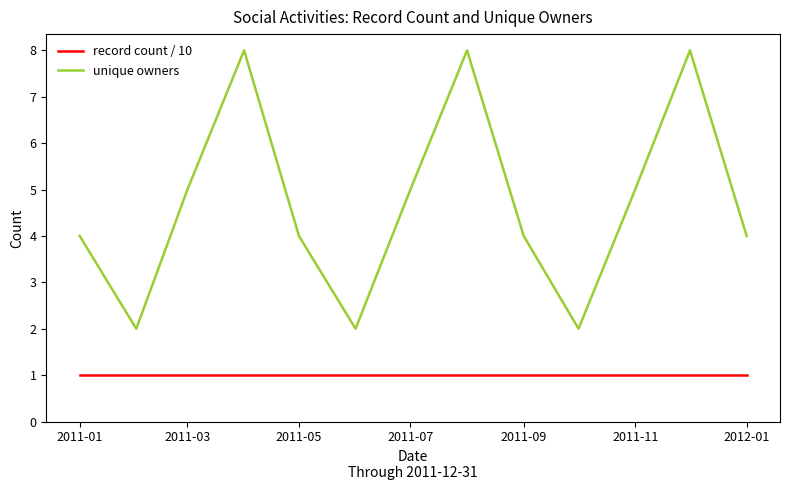

Which series has the widest spread of values?

unique owners